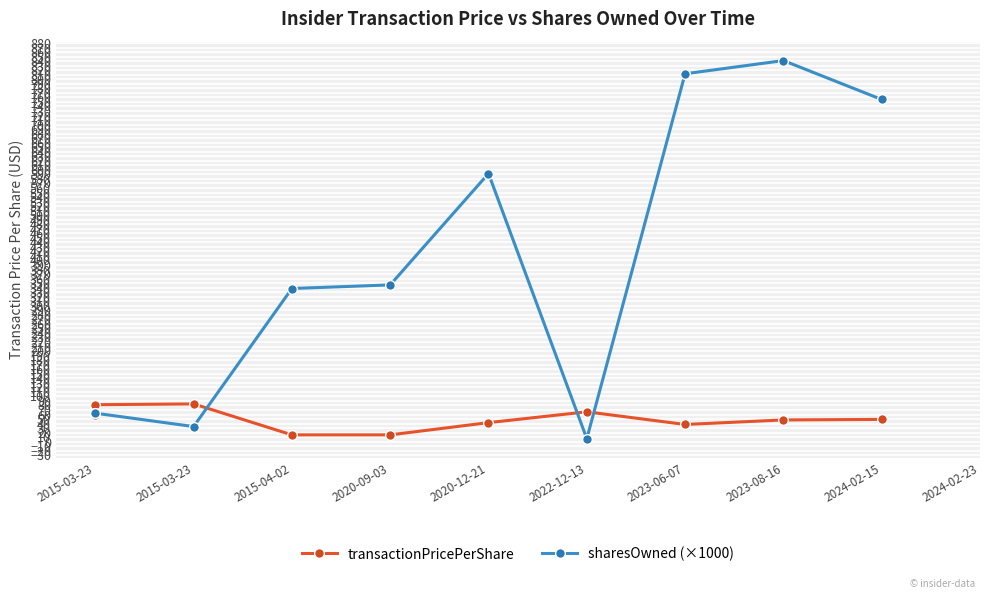

What are all the series names shown in the legend?

transactionPricePerShare, sharesOwned (×1000)